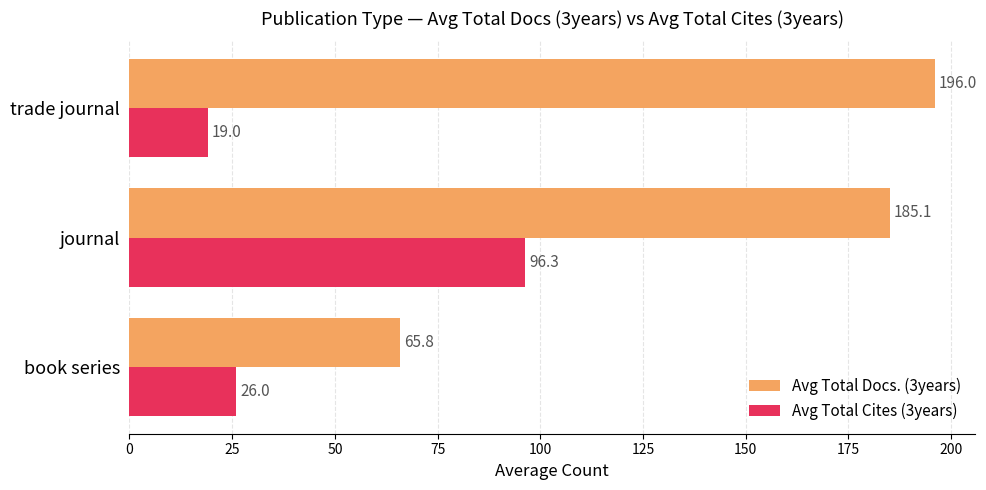

What is the minimum value shown in the chart?

19.0